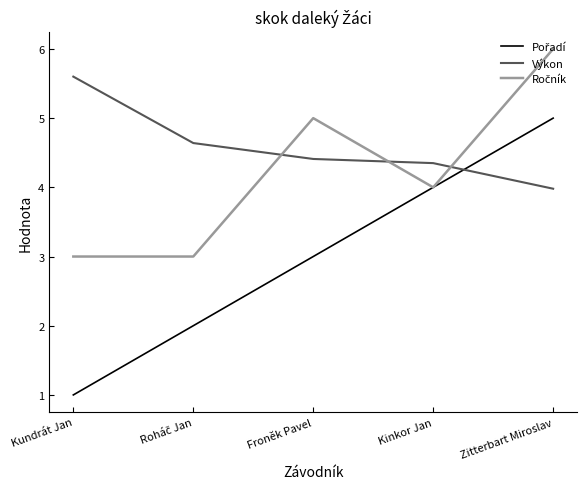

At which category is the sum across all series the highest?

Zitterbart Miroslav